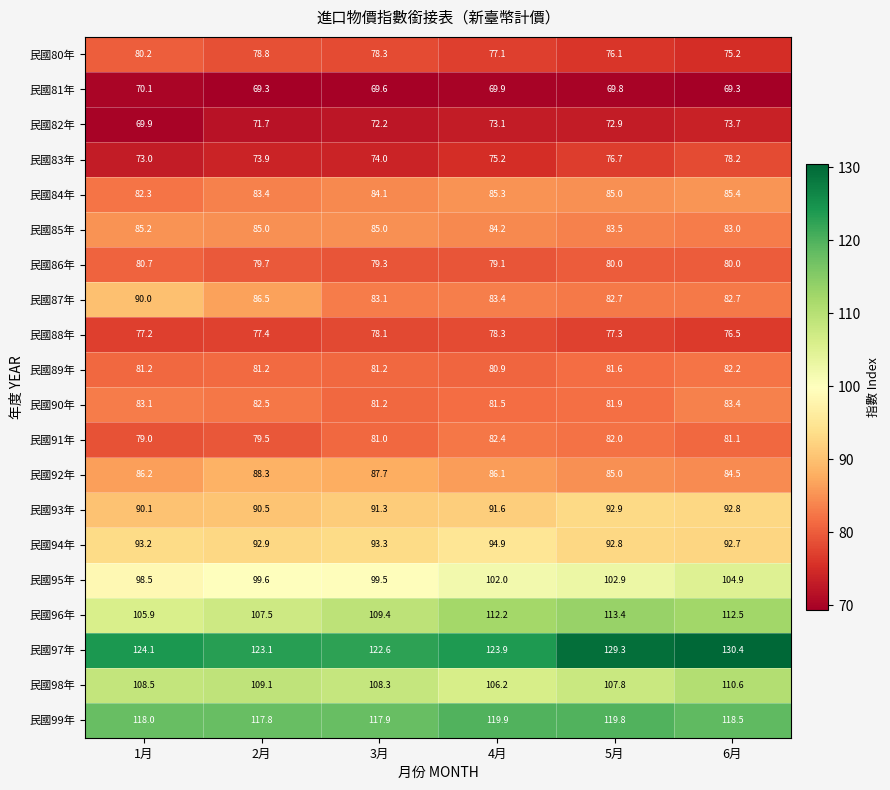

List the series in order of their peak value, lowest first.

民國81年, 民國82年, 民國83年, 民國88年, 民國80年, 民國86年, 民國89年, 民國91年, 民國90年, 民國85年, 民國84年, 民國92年, 民國87年, 民國93年, 民國94年, 民國95年, 民國98年, 民國96年, 民國99年, 民國97年